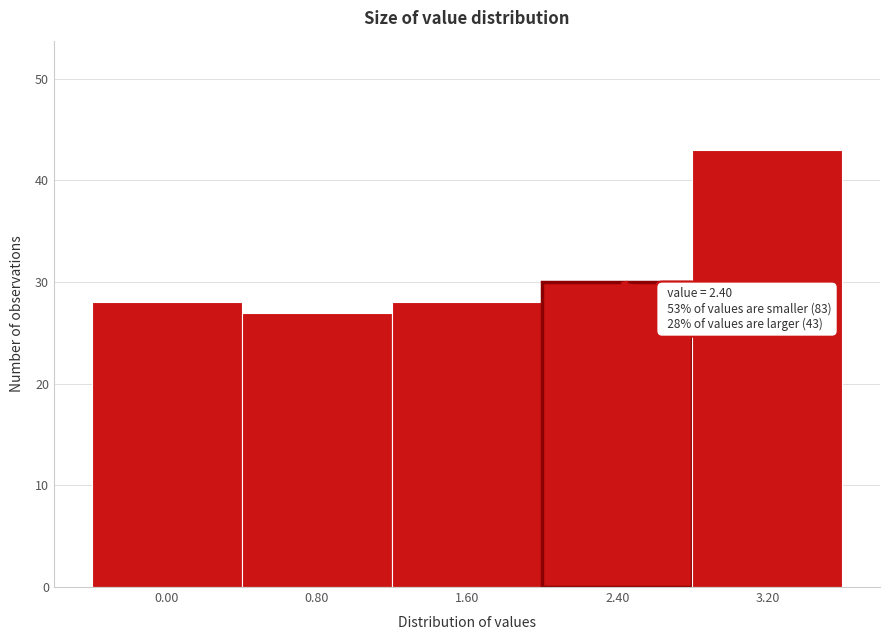

Reading left to right, what are all the values shown in this chart?

28	27	28	30	43